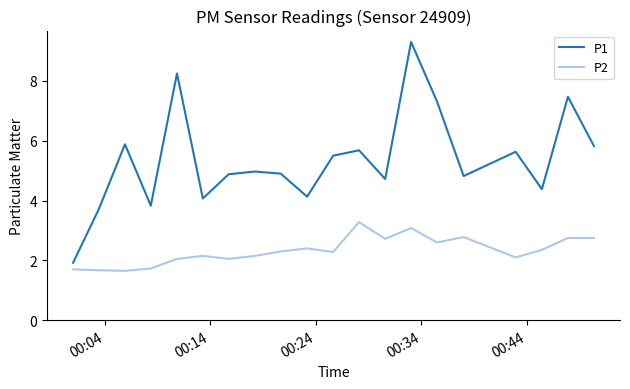

Which series has the largest total across all categories?

P1